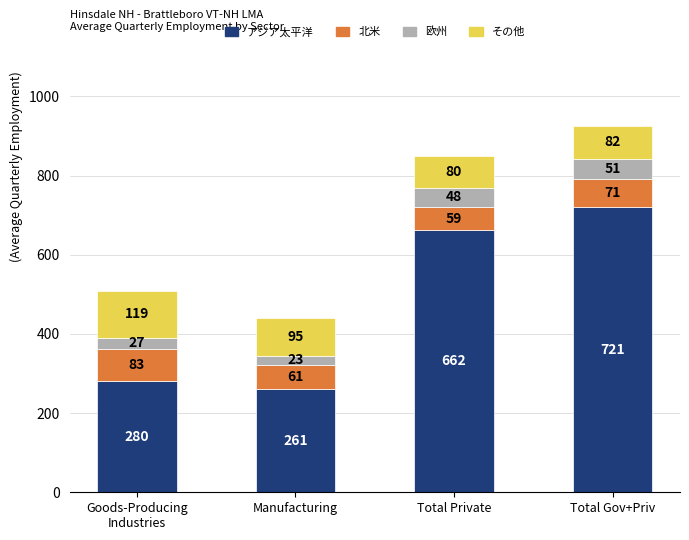

The アジア太平洋 series shows 261 at Manufacturing. True or false?

True